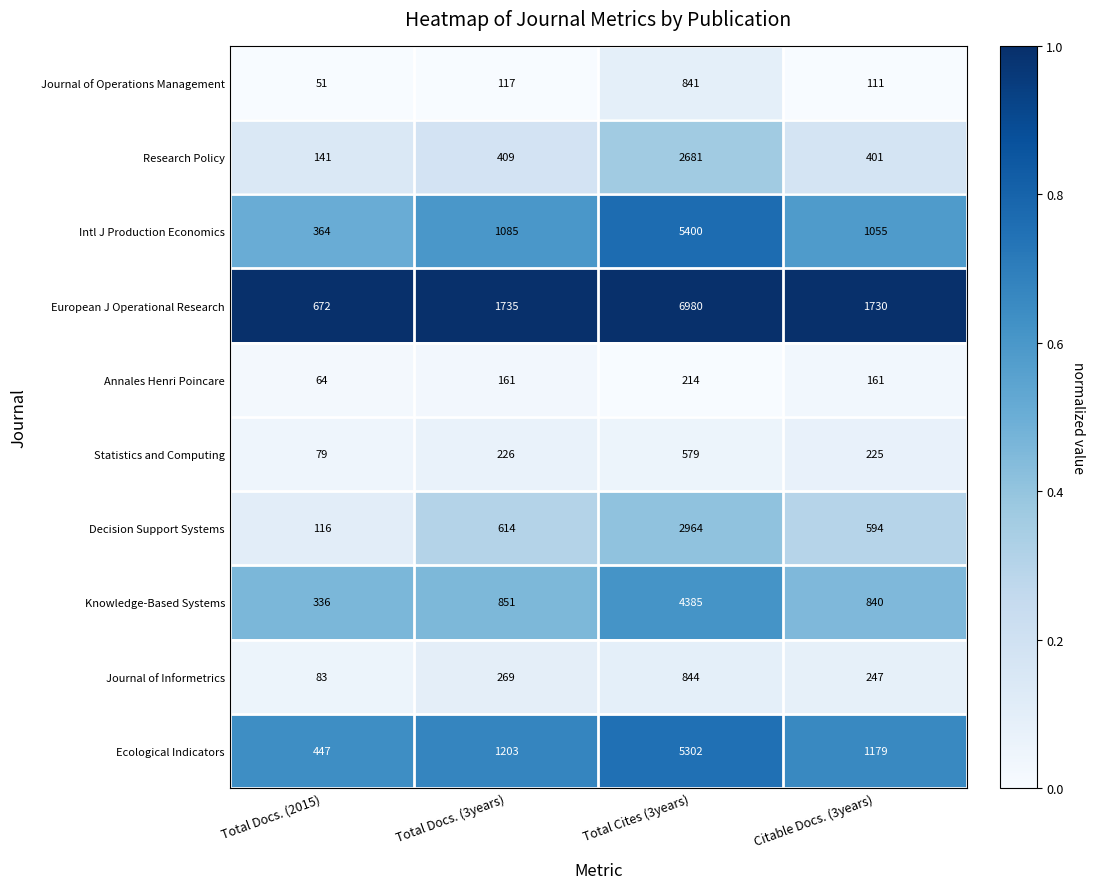

What is the total value across all series at Total Docs. (2015)?

2353